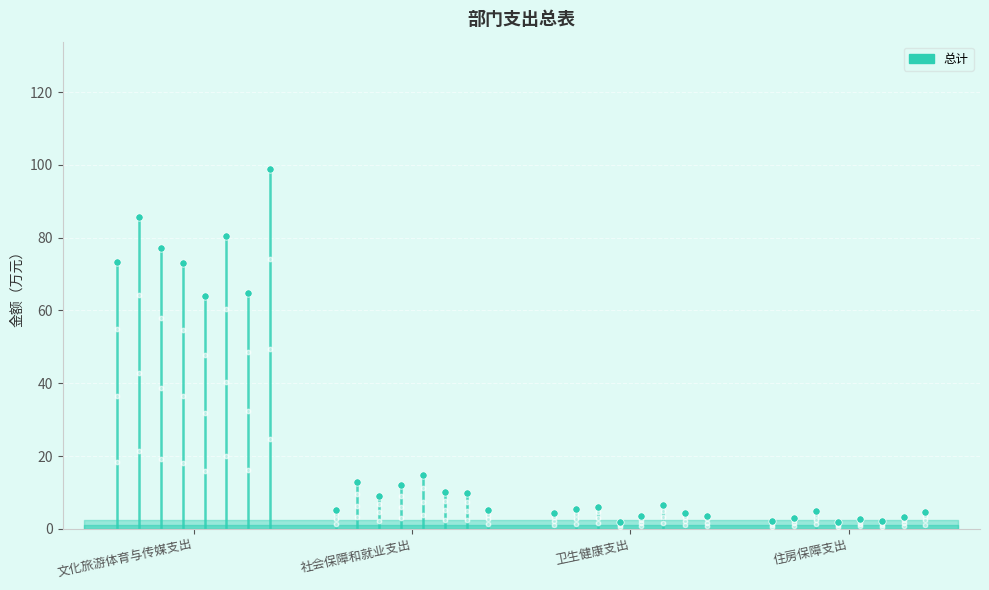

Which series contains the highest Y value?

总计